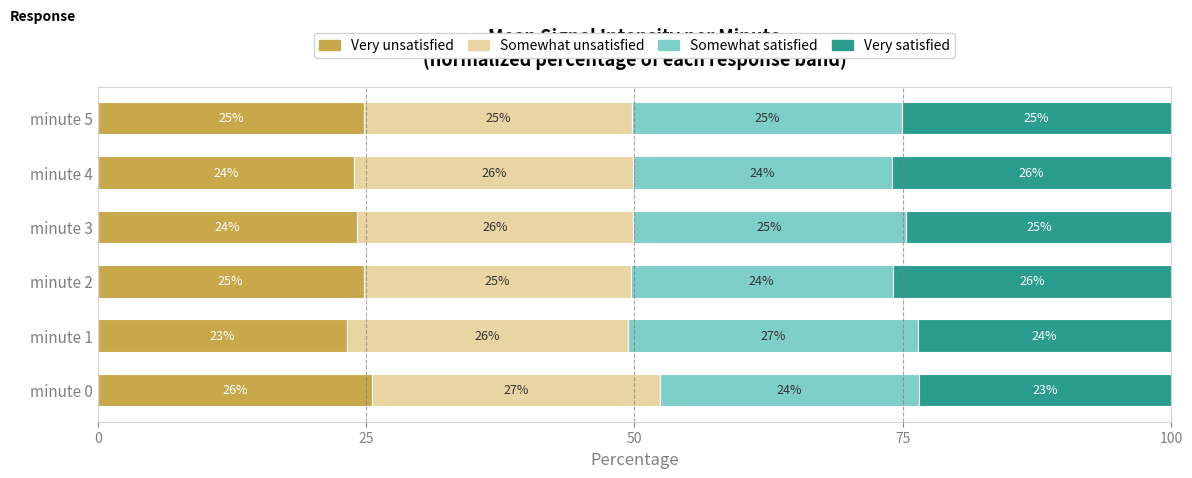

What is the total value across all series at minute 5?

100.0